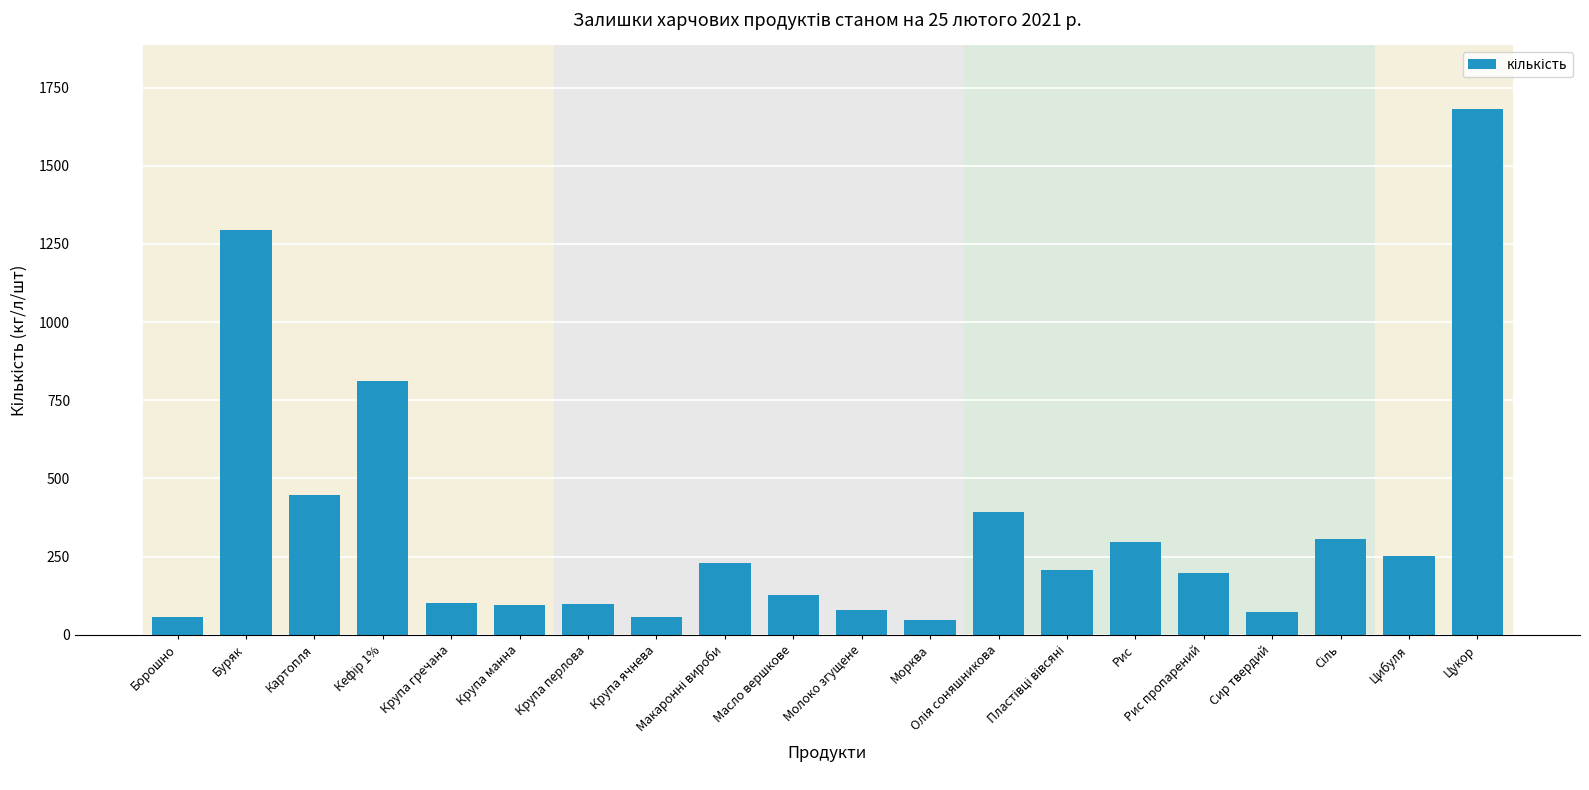

What is the value of the 9th bar from the left?

228.2